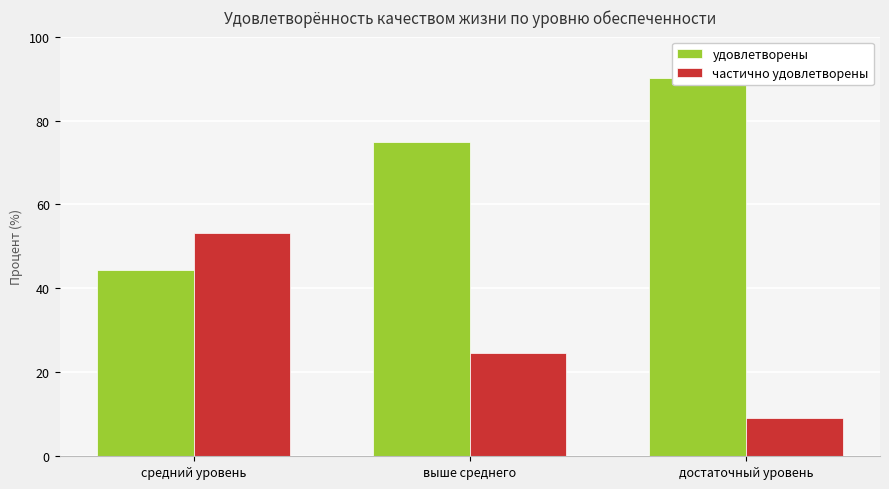

What is the sum of all частично удовлетворены values?

87.0